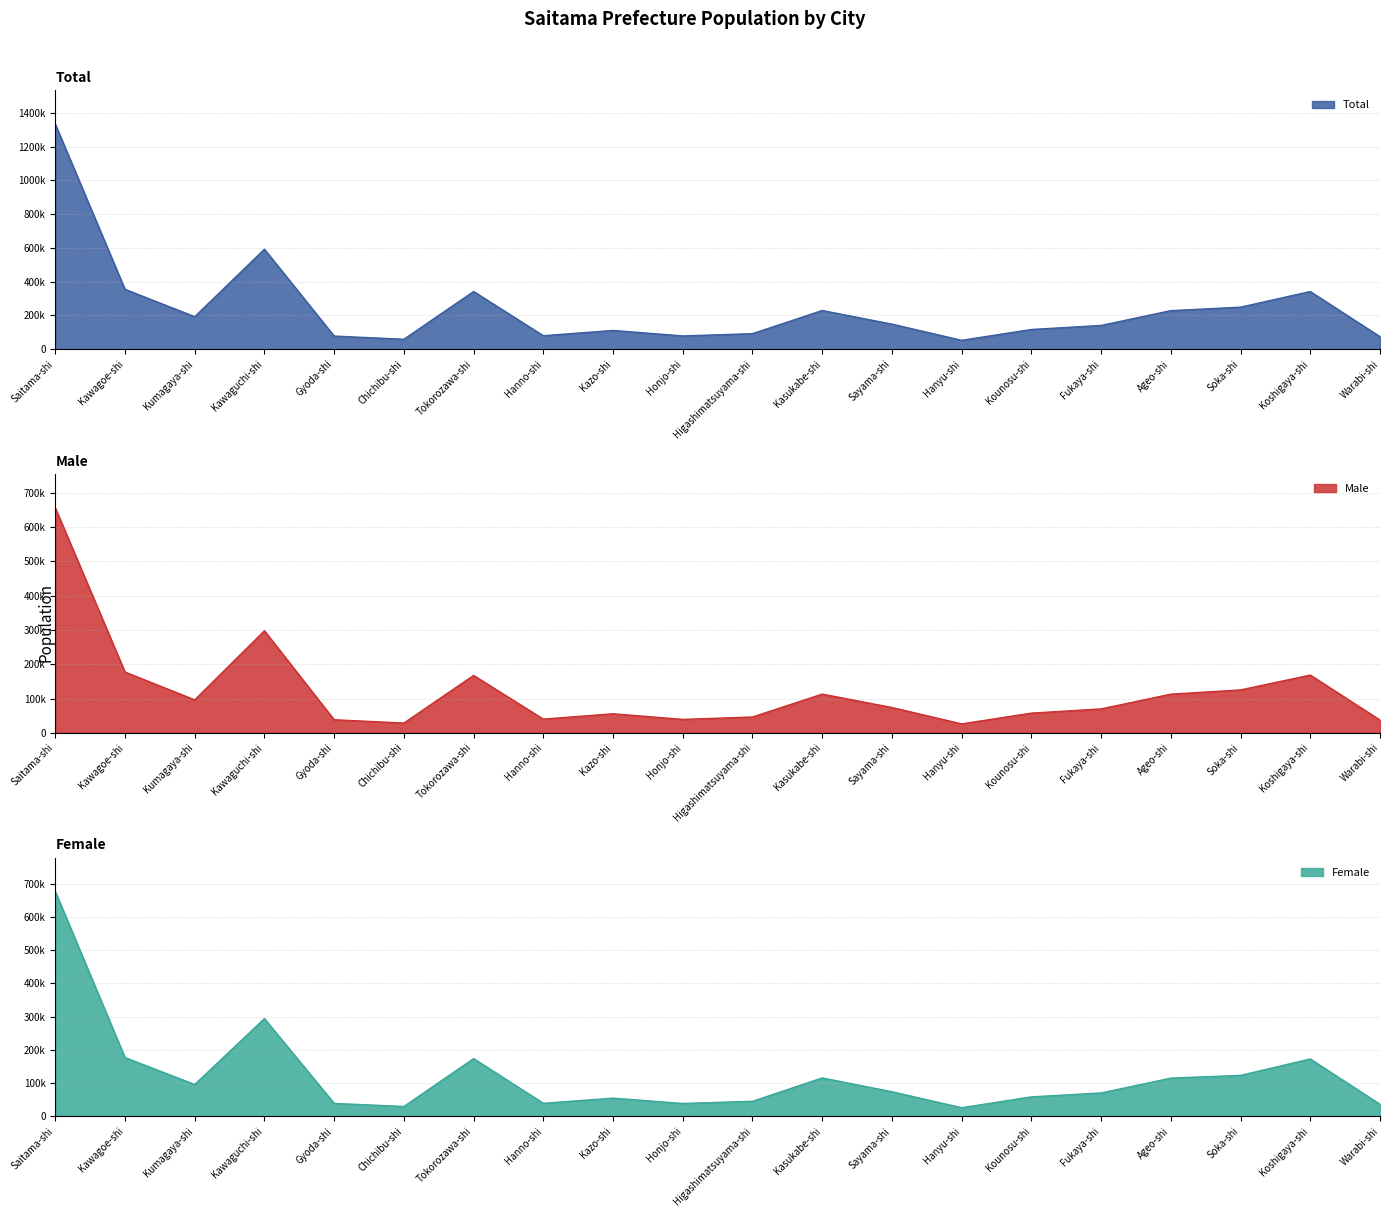

What is the lowest value of the Total series?

52433